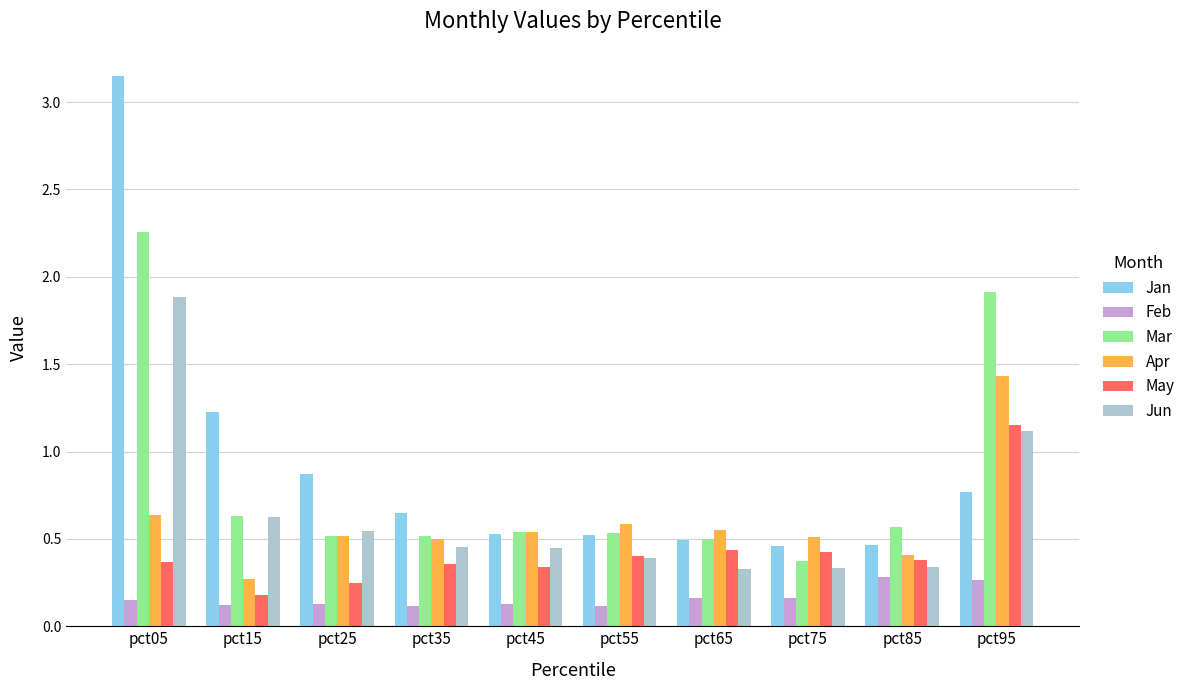

Count the number of categories in the chart.

10